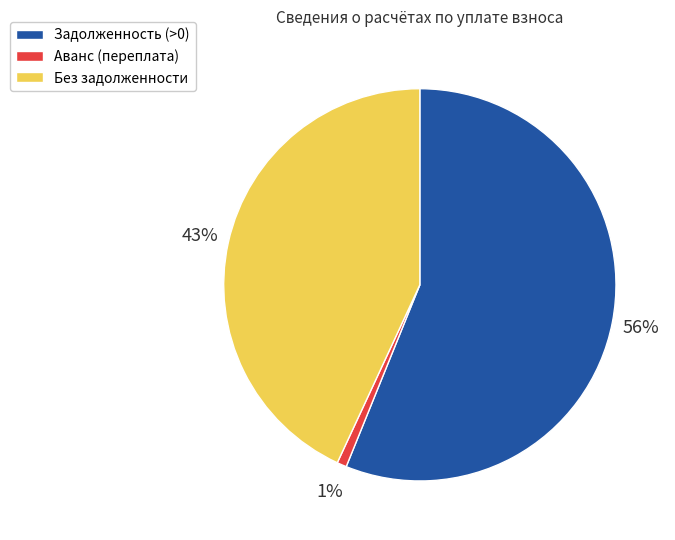

Which slice represents more than half of the pie?

Задолженность (>0)